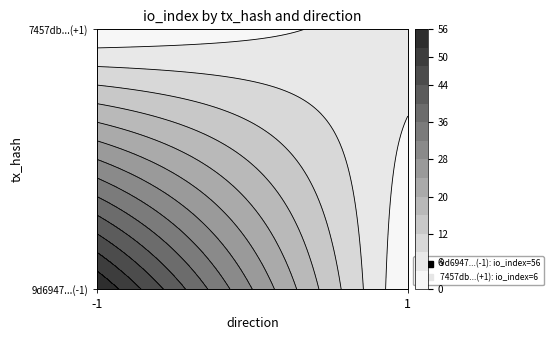

Read the tx1 value at 1, to the nearest 10.

10